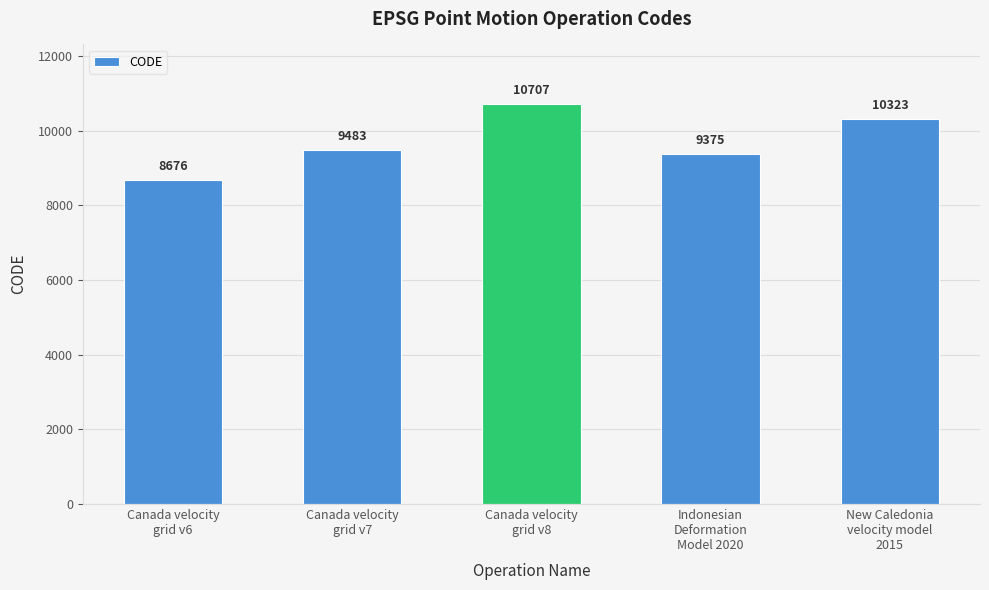

What is the label of the 2nd bar from the right?

Indonesian
Deformation
Model 2020